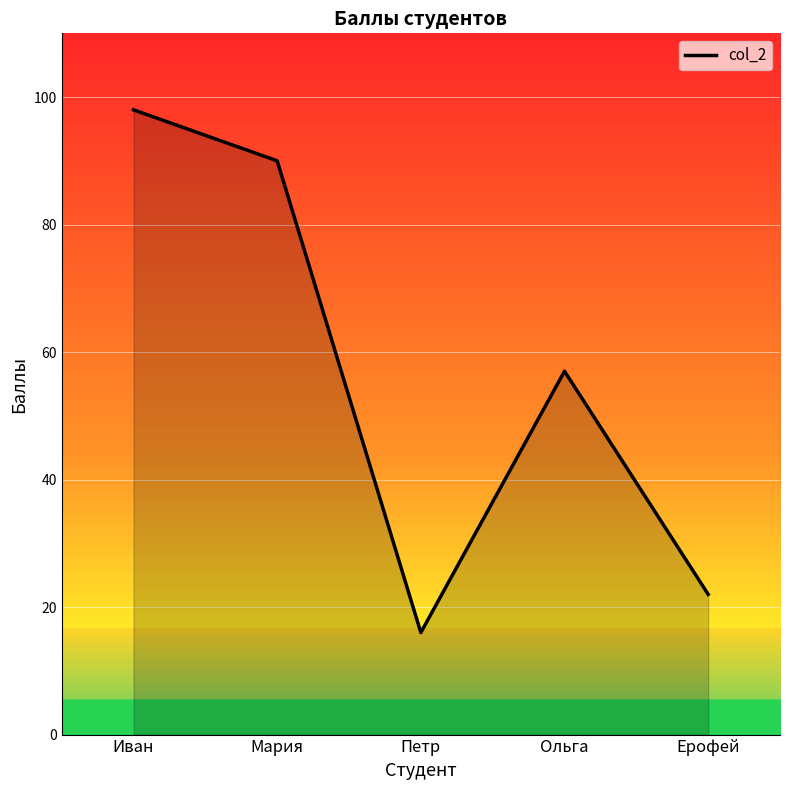

The chart shows a value of 38 at Ерофей. True or false?

False